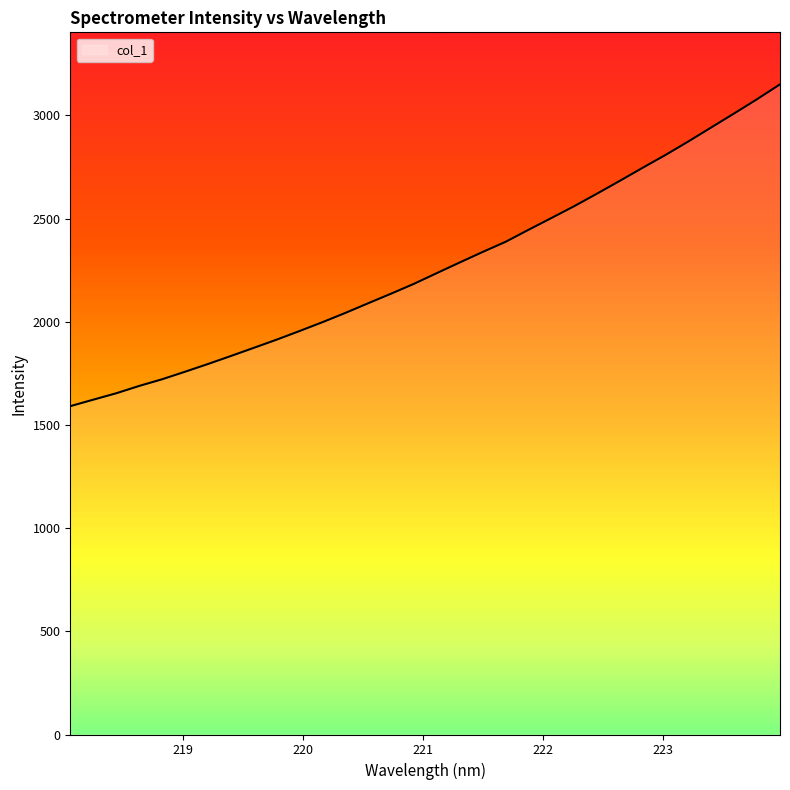

Does the chart display data point markers on the line(s)?

No